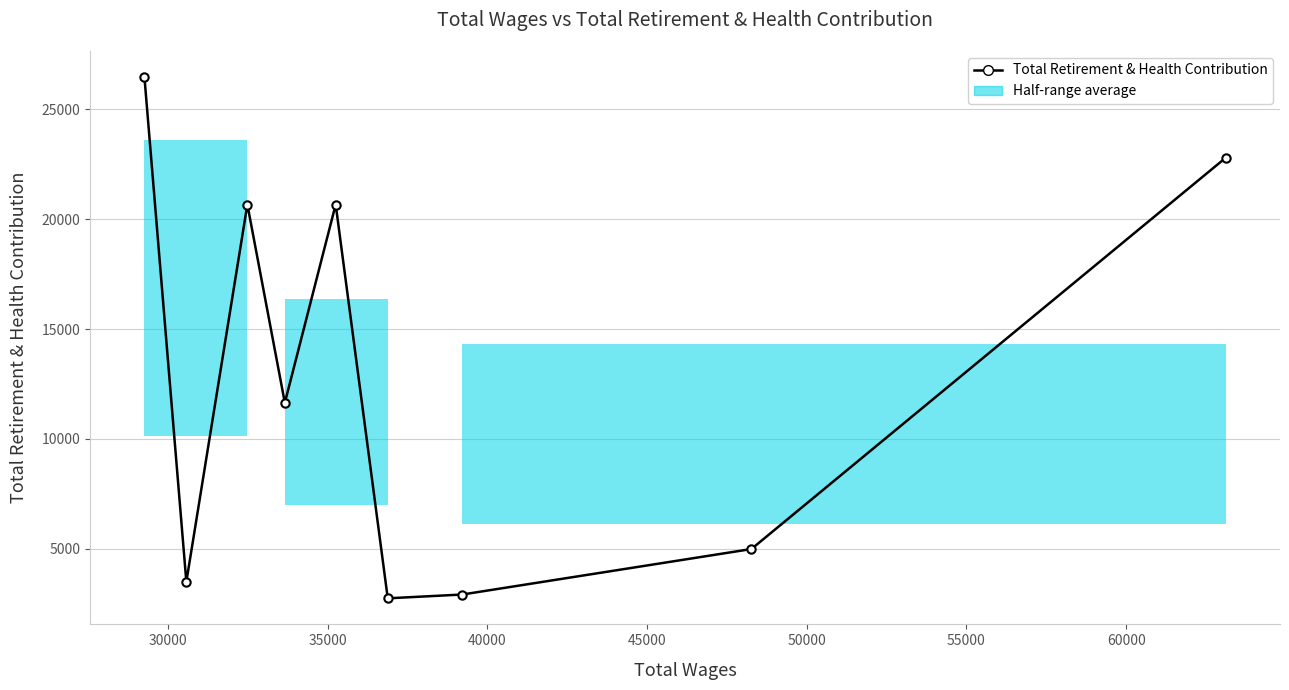

True or false: the data has more than 2 interior local peaks.

False